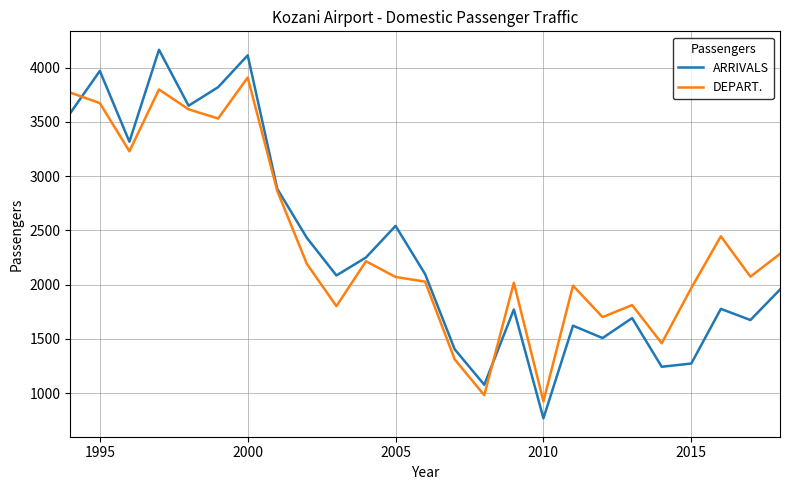

What is the minimum value shown in the chart?

768